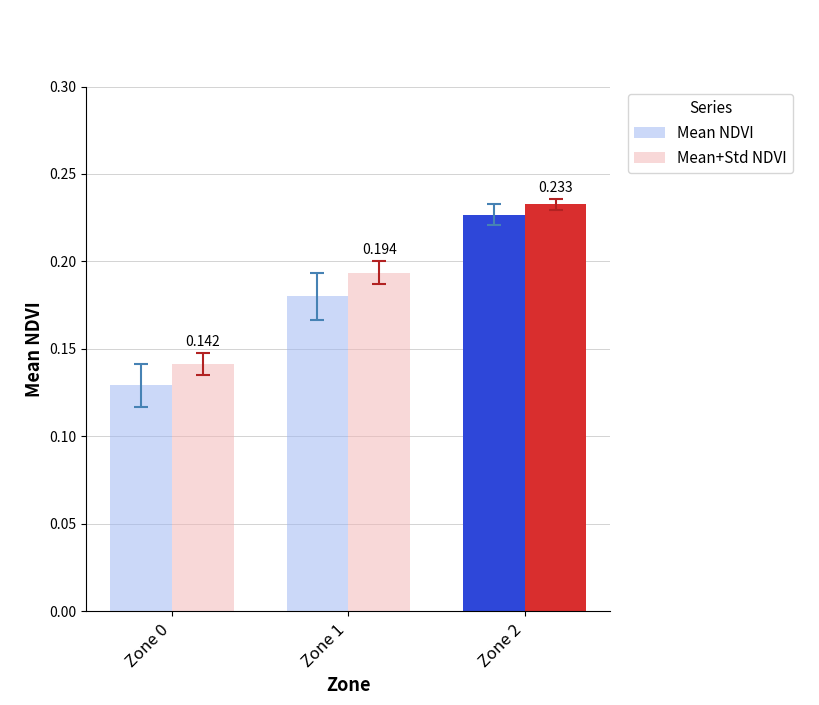

Which series changed the most between Zone 0 and Zone 2?

Mean NDVI